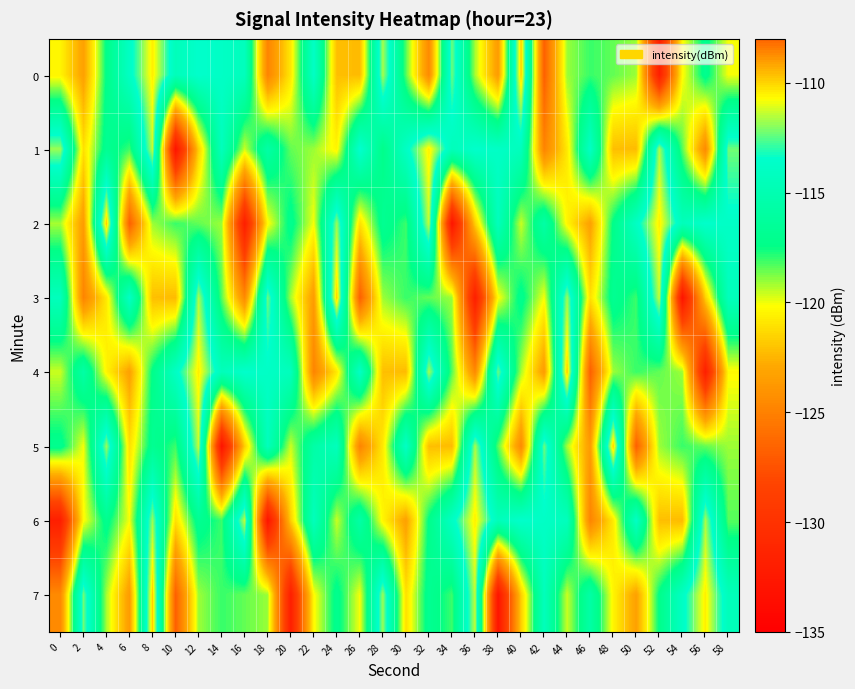

What is the difference between the highest and lowest values at 24?

12.3